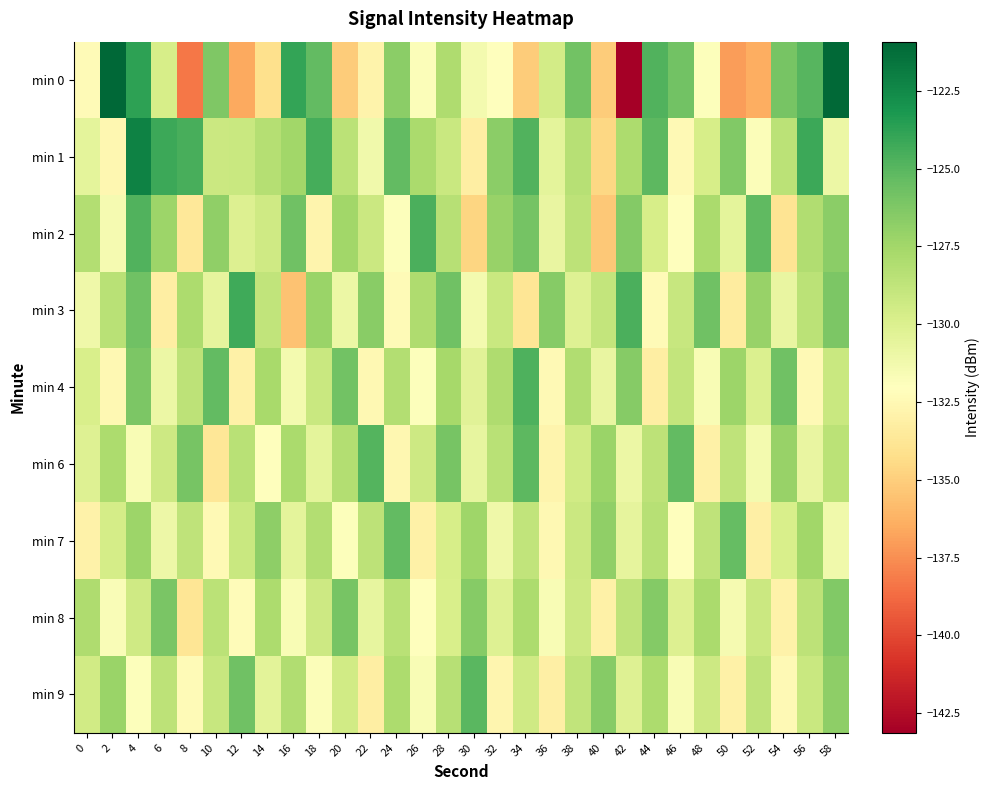

Count the number of data series in this chart.

9